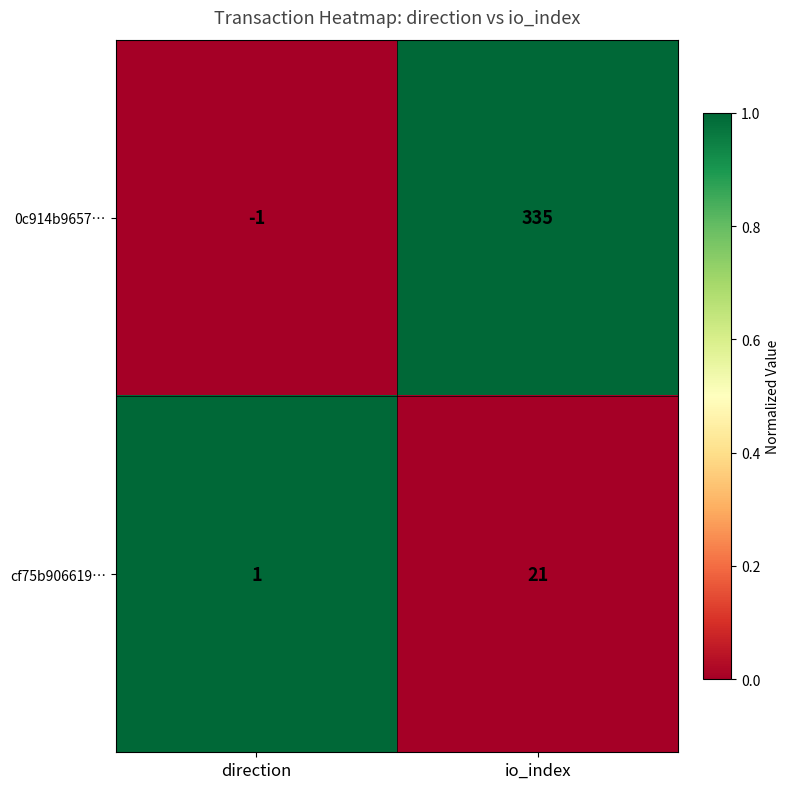

Count the number of categories in the chart.

2